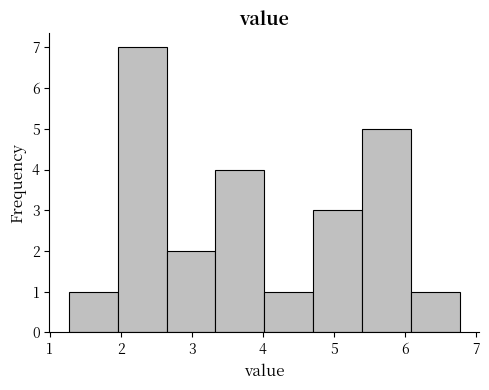

Reading left to right, list every bar in this chart as the range it spans on the x-axis followed by its height. Neither the bar edges nor the heights are printed on the chart, so give them approximately, as read against the axes.

1.3 to 2.0: 1
2.0 to 2.6: 7
2.6 to 3.3: 2
3.3 to 4.0: 4
4.0 to 4.7: 1
4.7 to 5.4: 3
5.4 to 6.1: 5
6.1 to 6.8: 1